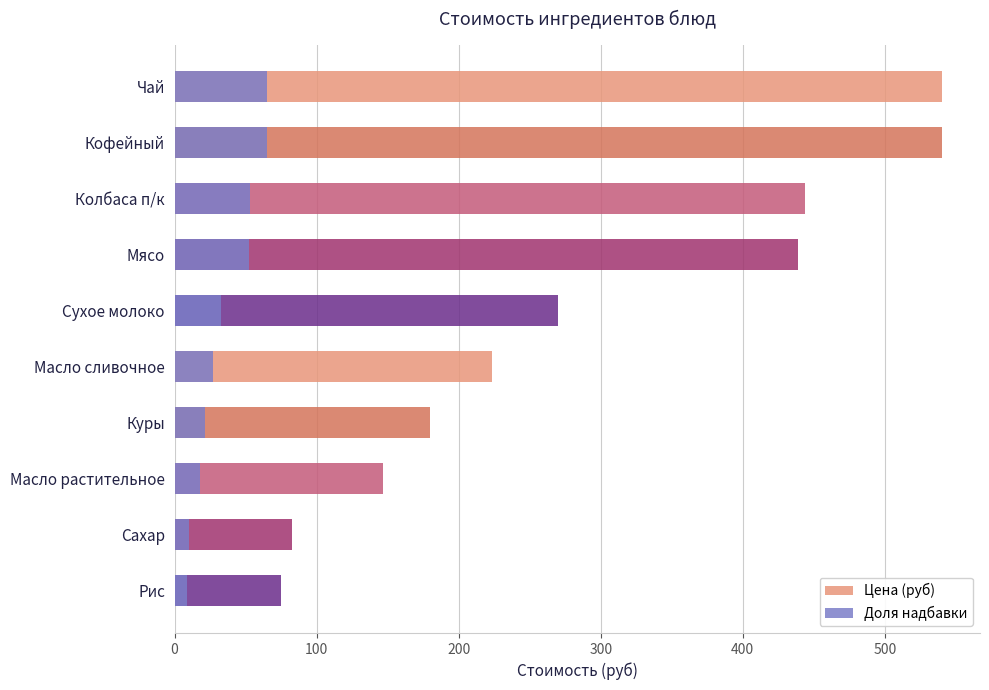

Is it true that Цена (руб) equals 402.6 at Сухое молоко?

False